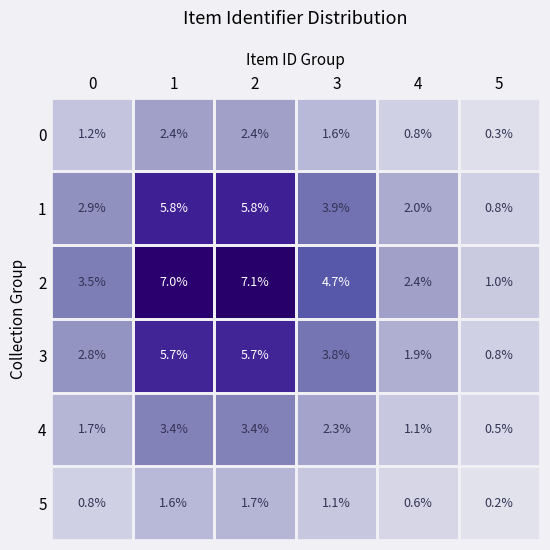

What is the average value of the 5 series?

1.0